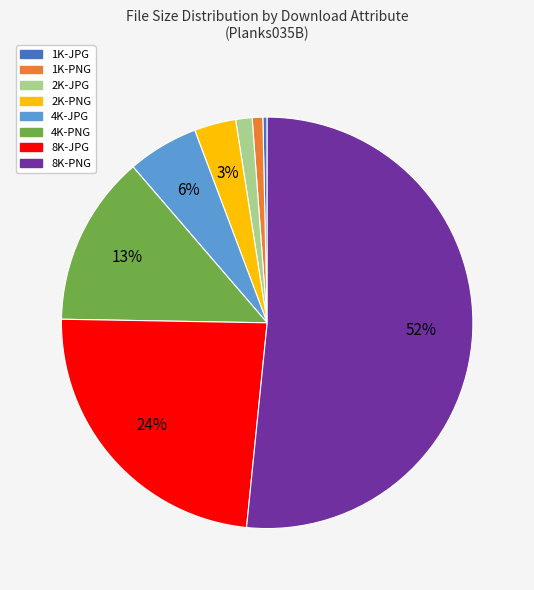

To the nearest percent, what is the combined percentage of 1K-JPG and 8K-PNG?

52%